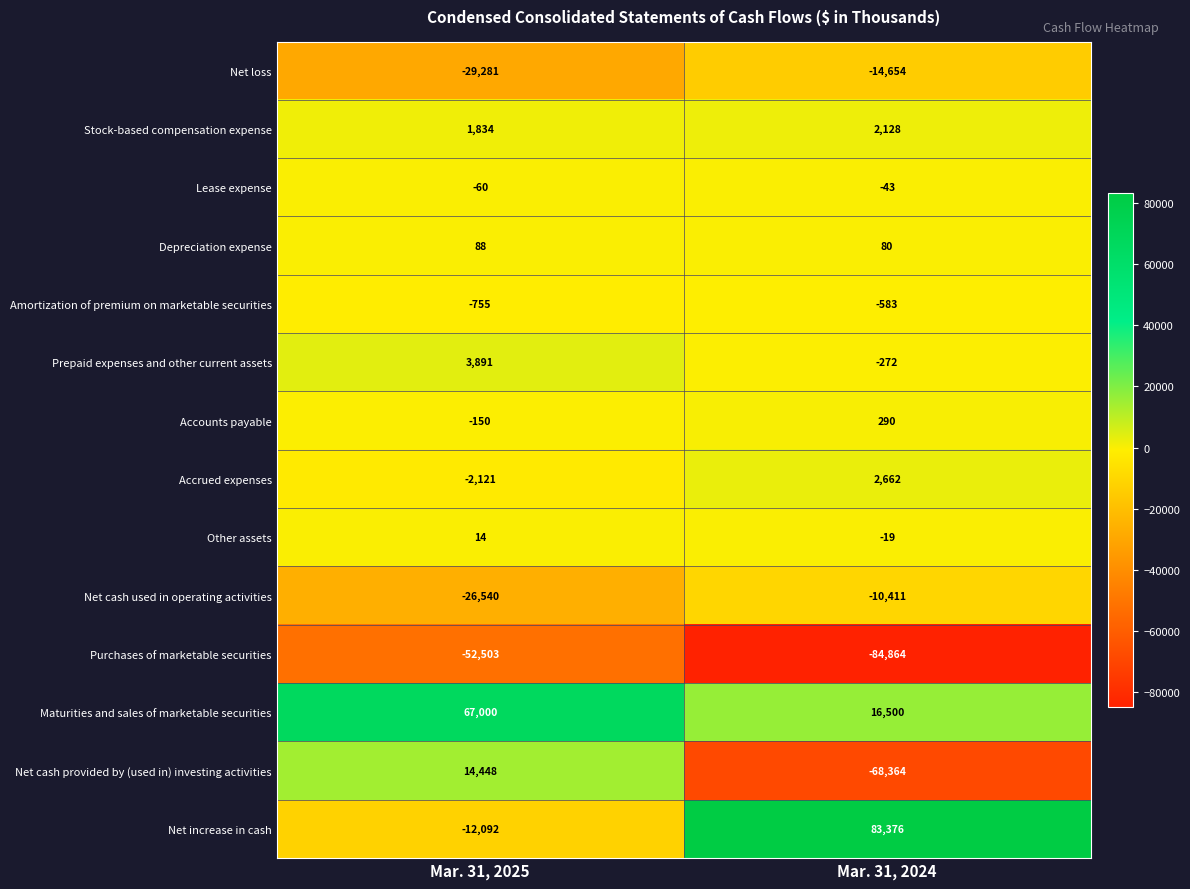

True or false: Purchases of marketable securities has a value of -84864 at Mar. 31, 2024.

True